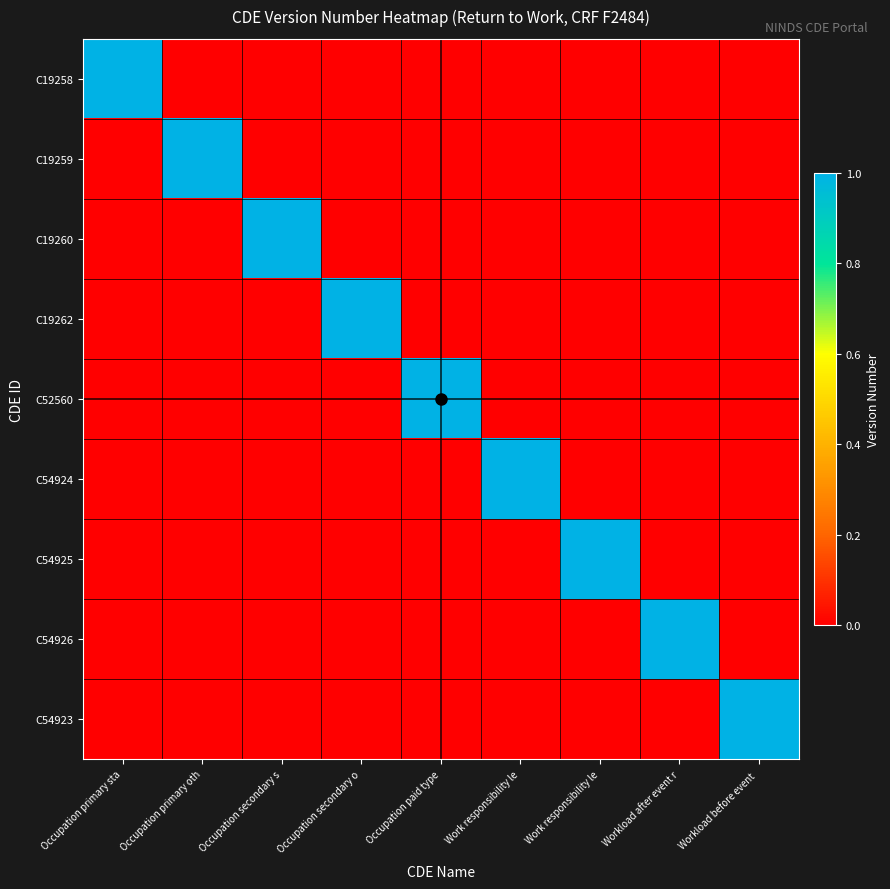

Reading left to right, extract all data points from this chart.

C19258: Occupation primary sta=1	Occupation primary oth=0	Occupation secondary s=0	Occupation secondary o=0	Occupation paid type=0	Work responsibility le=0	Work responsibility le=0	Workload after event r=0	Workload before event =0
C19259: Occupation primary sta=0	Occupation primary oth=1	Occupation secondary s=0	Occupation secondary o=0	Occupation paid type=0	Work responsibility le=0	Work responsibility le=0	Workload after event r=0	Workload before event =0
C19260: Occupation primary sta=0	Occupation primary oth=0	Occupation secondary s=1	Occupation secondary o=0	Occupation paid type=0	Work responsibility le=0	Work responsibility le=0	Workload after event r=0	Workload before event =0
C19262: Occupation primary sta=0	Occupation primary oth=0	Occupation secondary s=0	Occupation secondary o=1	Occupation paid type=0	Work responsibility le=0	Work responsibility le=0	Workload after event r=0	Workload before event =0
C52560: Occupation primary sta=0	Occupation primary oth=0	Occupation secondary s=0	Occupation secondary o=0	Occupation paid type=1	Work responsibility le=0	Work responsibility le=0	Workload after event r=0	Workload before event =0
C54924: Occupation primary sta=0	Occupation primary oth=0	Occupation secondary s=0	Occupation secondary o=0	Occupation paid type=0	Work responsibility le=1	Work responsibility le=0	Workload after event r=0	Workload before event =0
C54925: Occupation primary sta=0	Occupation primary oth=0	Occupation secondary s=0	Occupation secondary o=0	Occupation paid type=0	Work responsibility le=0	Work responsibility le=1	Workload after event r=0	Workload before event =0
C54926: Occupation primary sta=0	Occupation primary oth=0	Occupation secondary s=0	Occupation secondary o=0	Occupation paid type=0	Work responsibility le=0	Work responsibility le=0	Workload after event r=1	Workload before event =0
C54923: Occupation primary sta=0	Occupation primary oth=0	Occupation secondary s=0	Occupation secondary o=0	Occupation paid type=0	Work responsibility le=0	Work responsibility le=0	Workload after event r=0	Workload before event =1